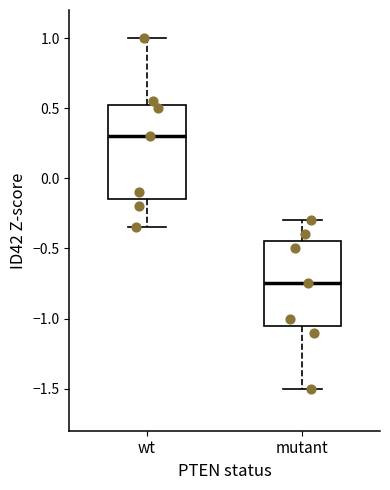

Reading left to right, read every box against the y-axis: the position of its median line, the range the box covers, and the ends of its whiskers. The values are not printed on the chart, so give them approximately, as read against the axis.

wt: median 0.30, box -0.15 to 0.55, whiskers -0.35 to 1.00
mutant: median -0.75, box -1.05 to -0.45, whiskers -1.50 to -0.30